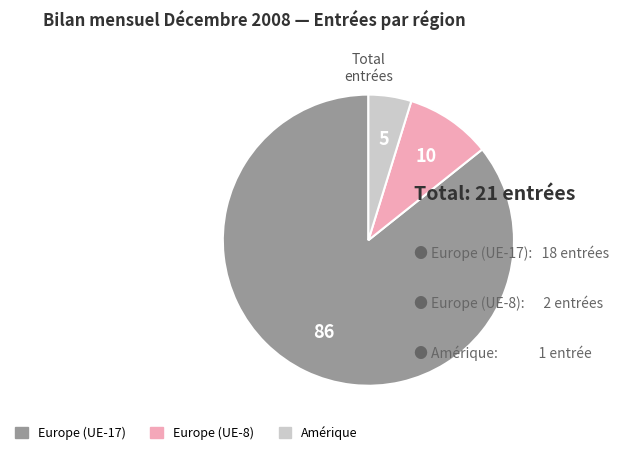

Count the number of slices in the pie.

3